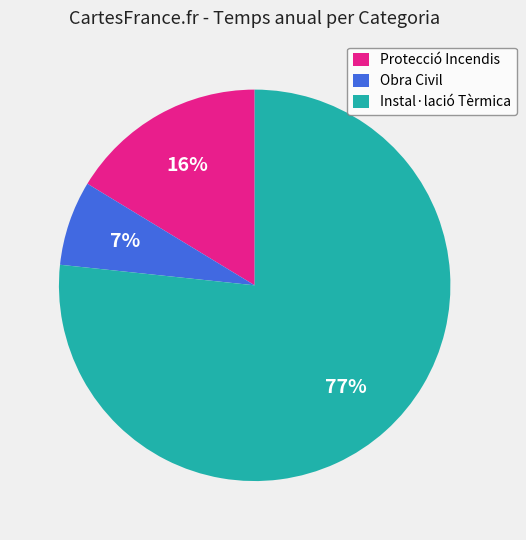

To the nearest percent, what is the combined percentage of Protecció Incendis and Obra Civil?

23%